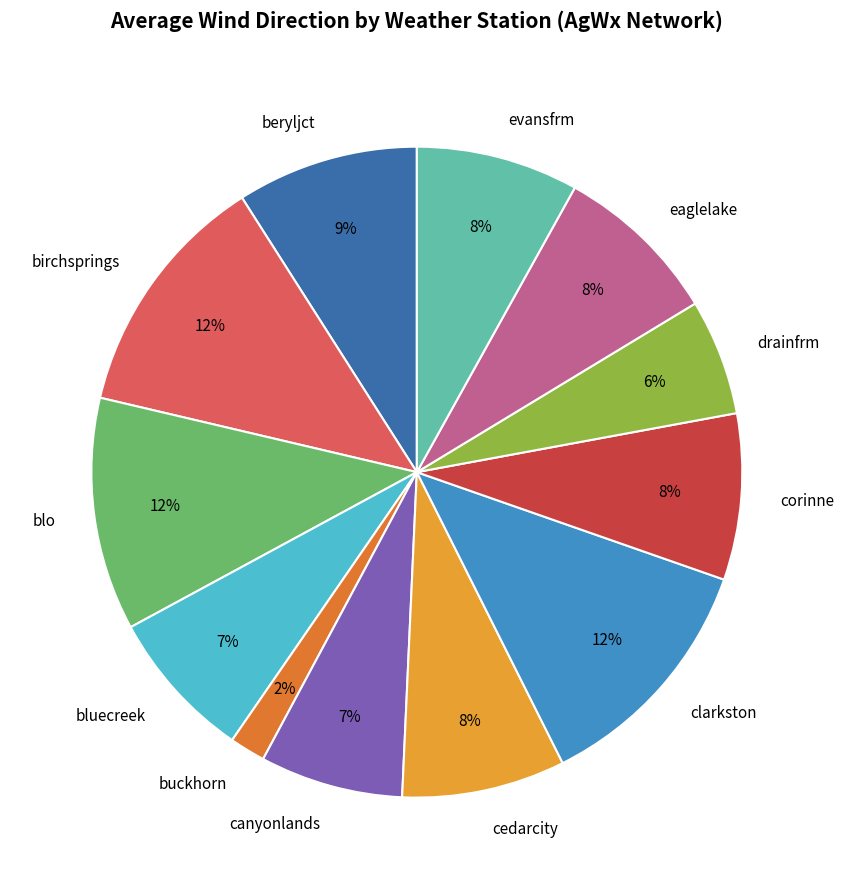

Is bluecreek the majority of the pie?

No